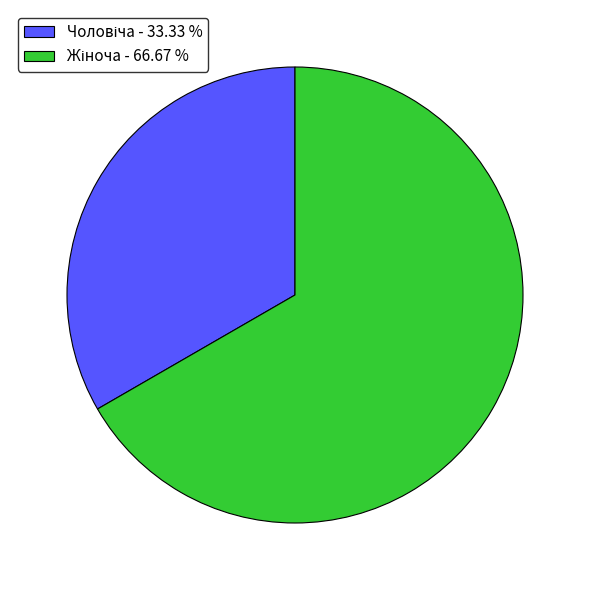

Is there any slice that represents more than half of the pie?

Yes